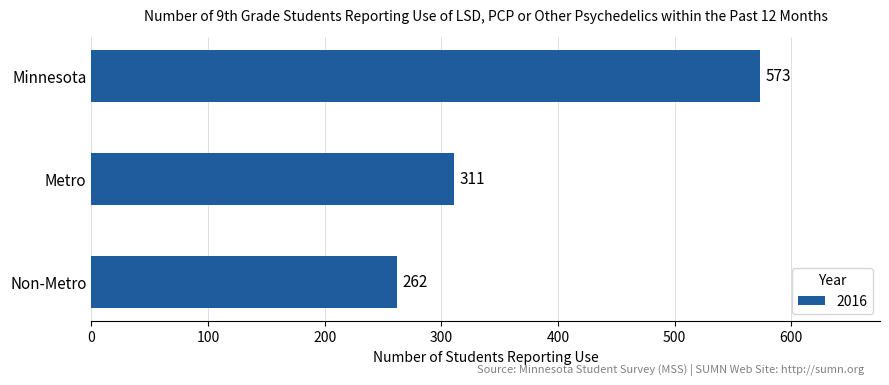

How many data points are less than 311?

1